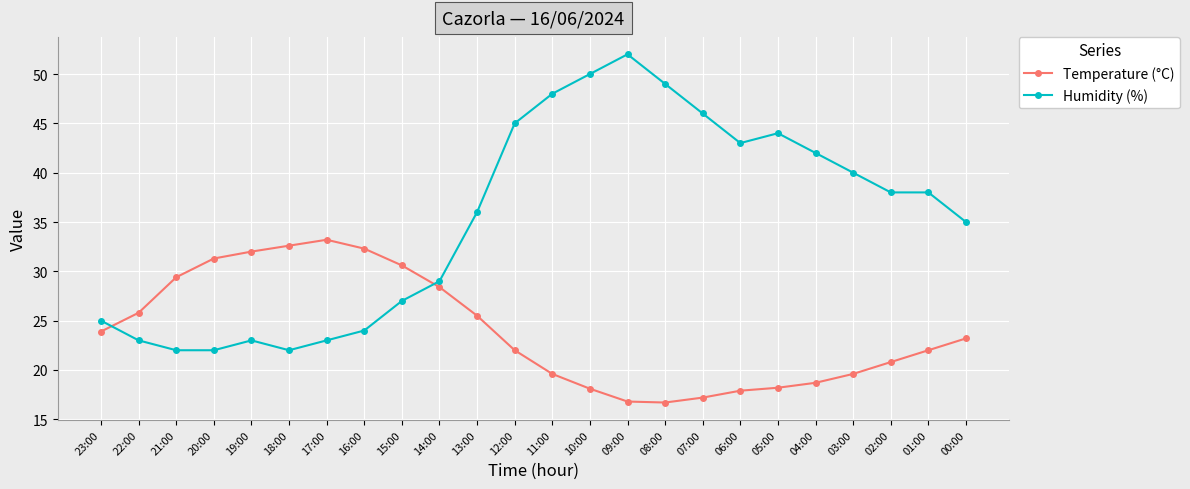

Which series ends up on top after the final intersection of Temperature (°C) and Humidity (%)?

Humidity (%)